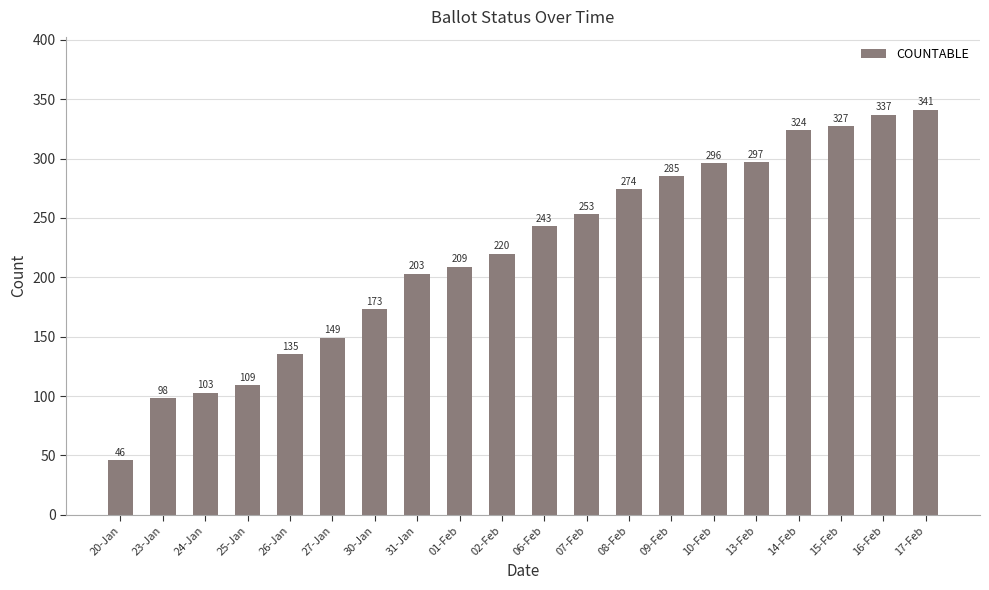

What is the ratio of the value at 31-Jan to the value at 09-Feb?

0.7